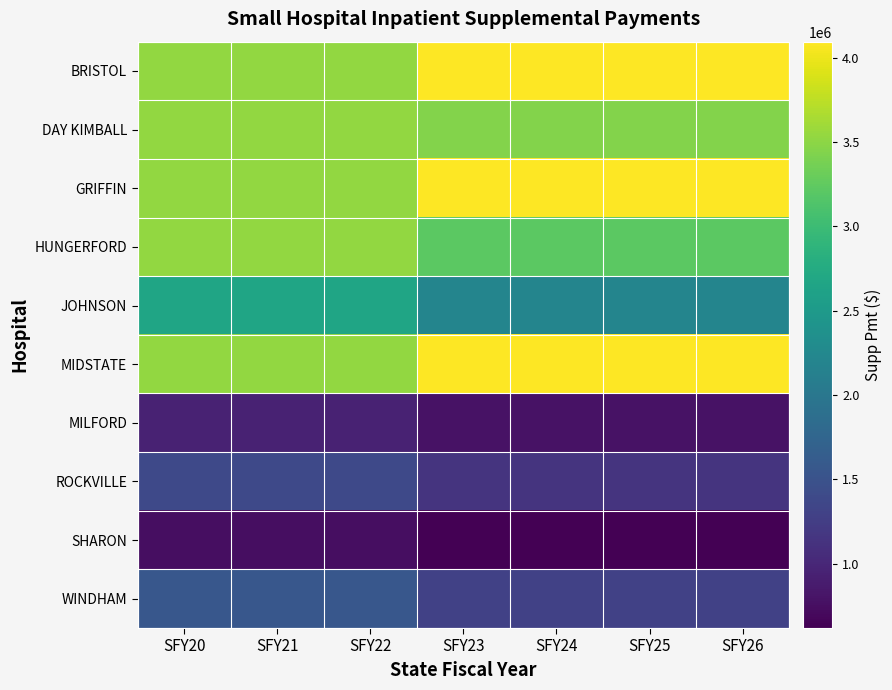

What is the total value across all series at SFY20?

25000000